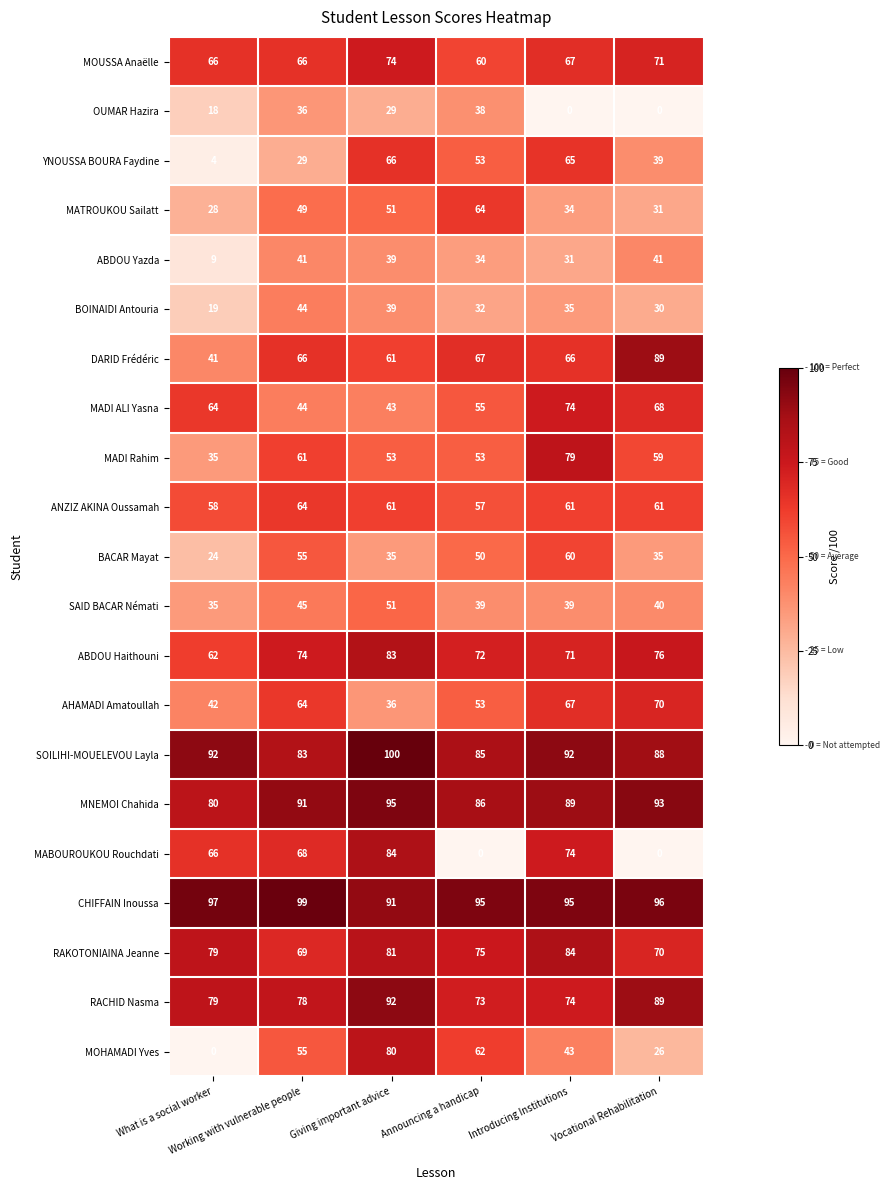

At which category is the sum across all series the highest?

Giving important advice